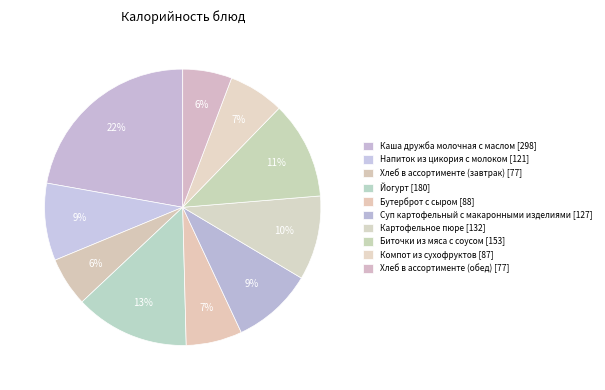

Count the number of slices in the pie.

10